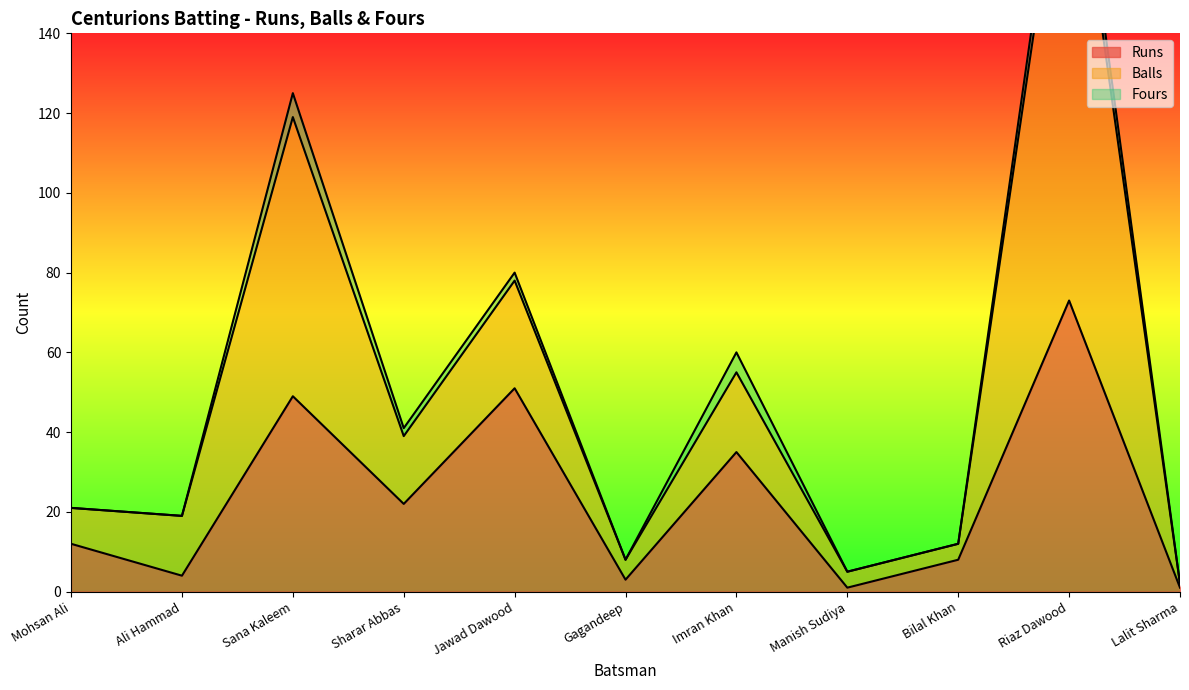

True or false: Runs has a value of 51 at Jawad Dawood.

True